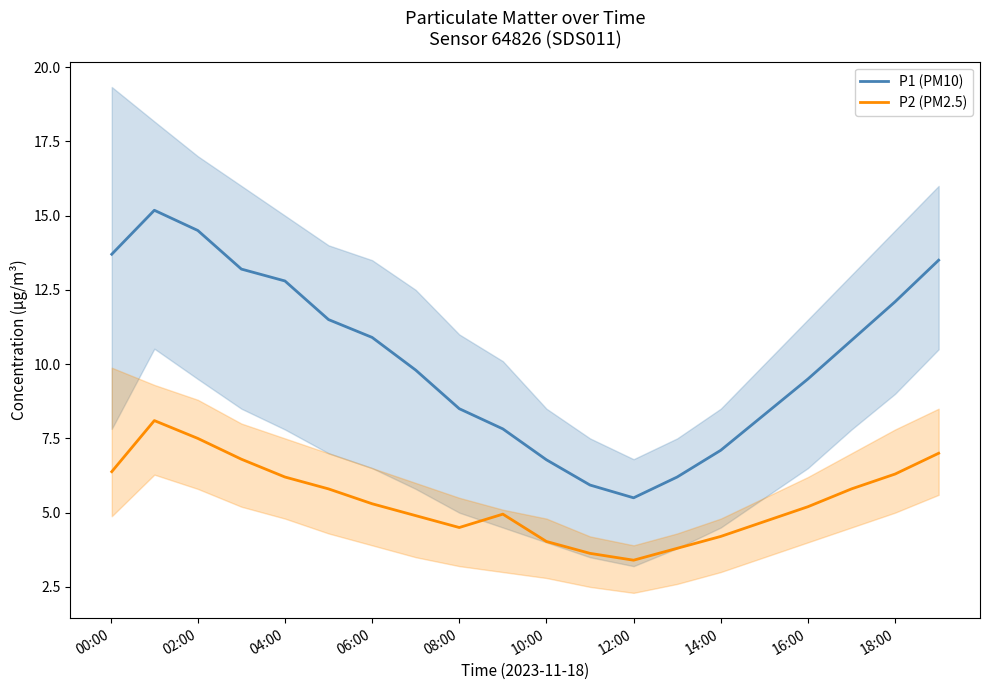

What is the average value of the P1 (PM10) series?

10.2